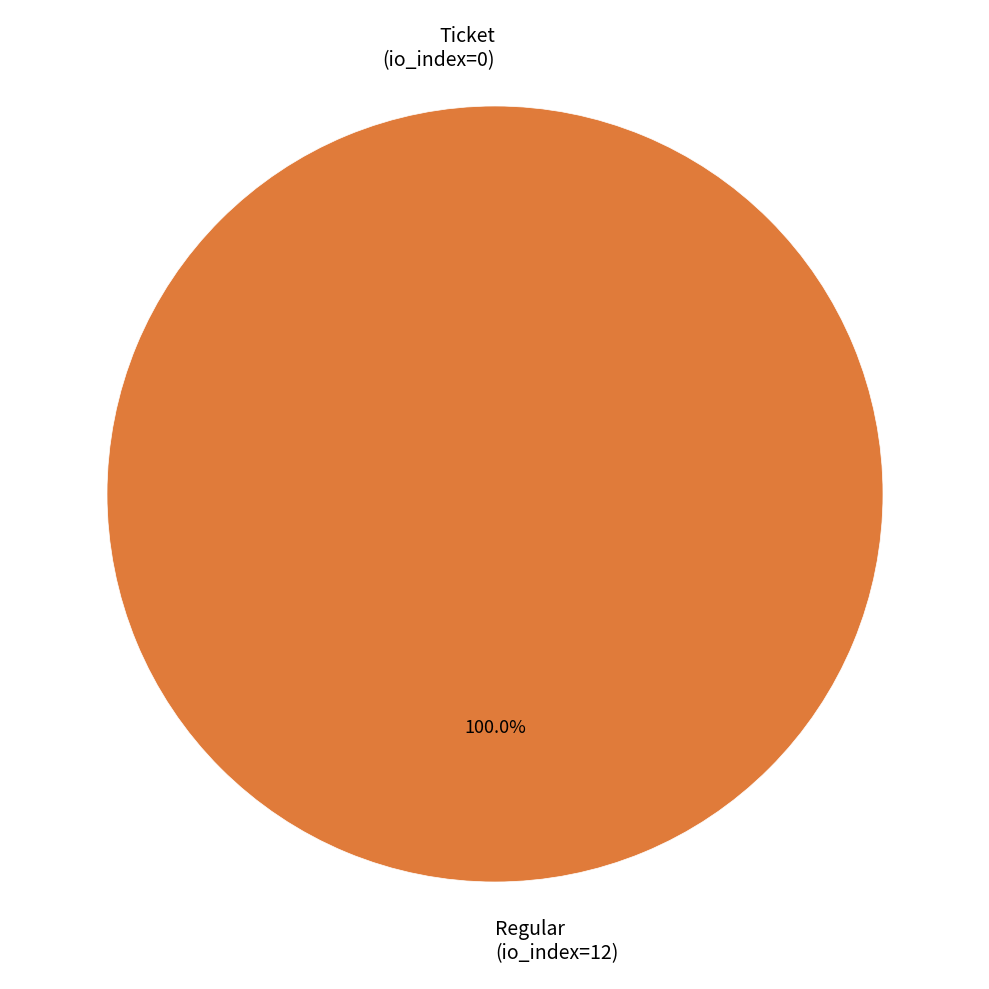

True or false: Regular (io_index=12) accounts for 99% of the total.

False